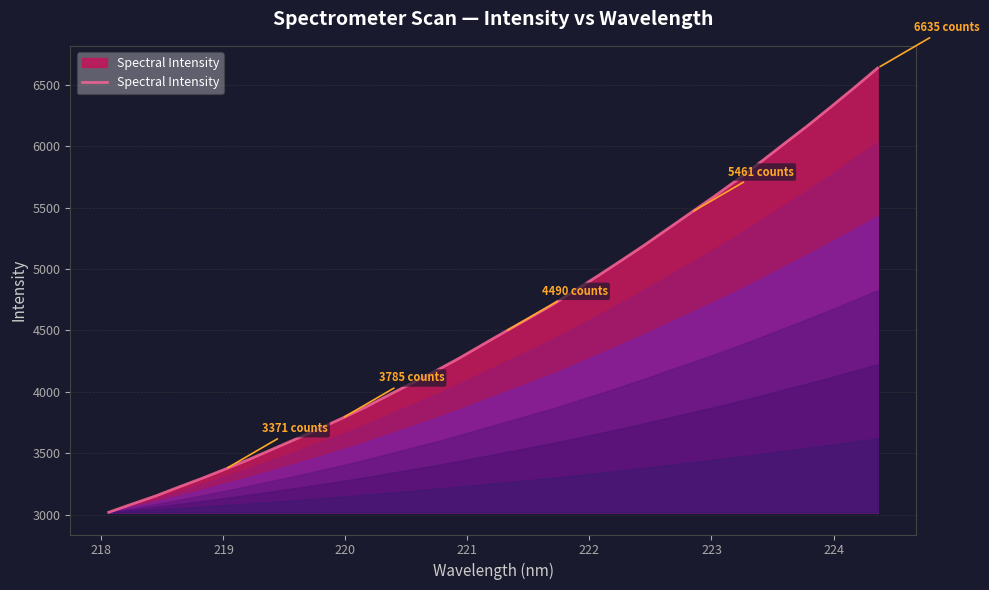

What is the minimum value shown in the chart?

3020.1